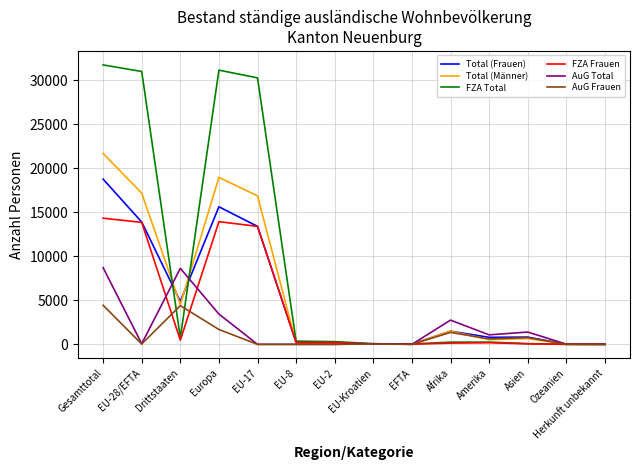

Which series has the largest total across all categories?

FZA Total